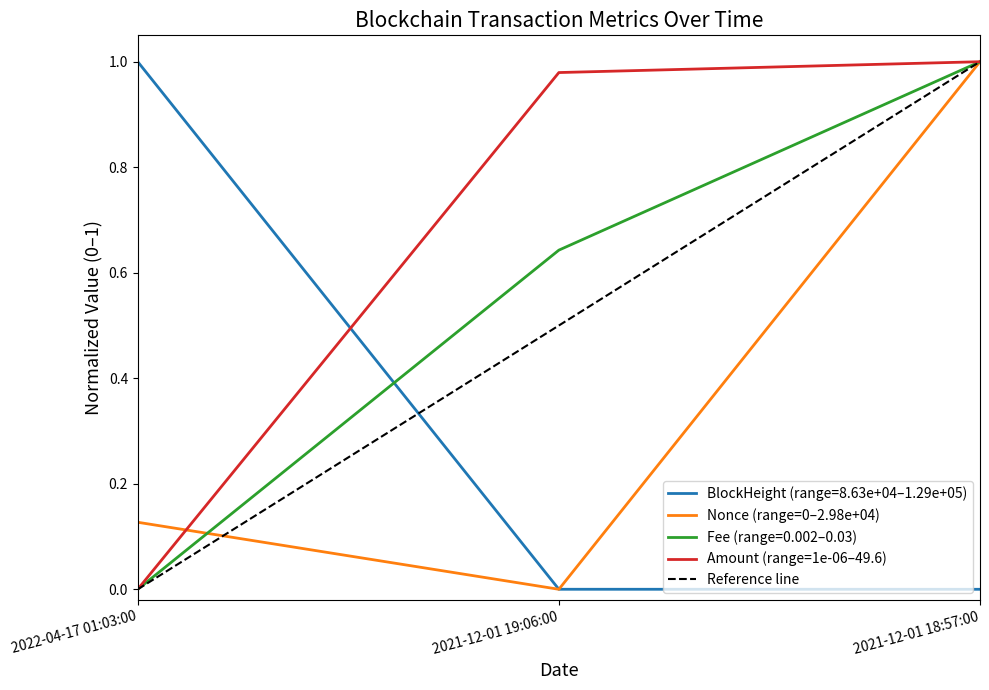

Between 2022-04-17 01:03:00 and 2021-12-01 18:57:00, which is larger?

2022-04-17 01:03:00